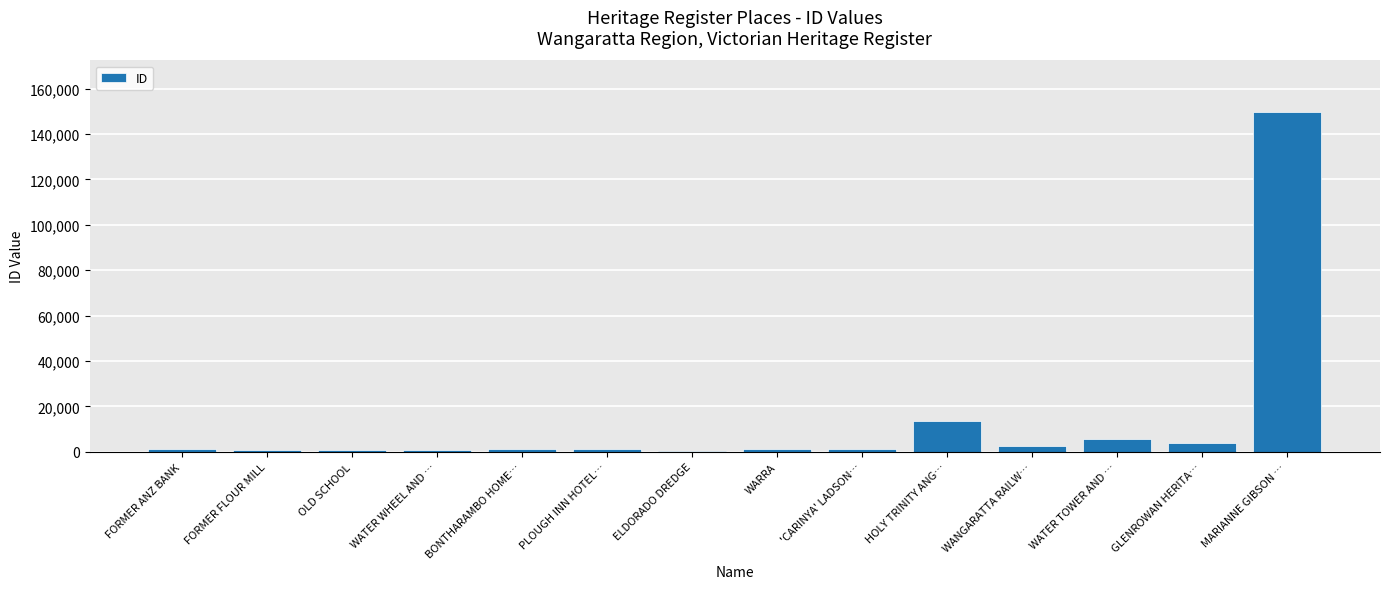

At which label is the value closest to 75167?

HOLY TRINITY ANG…